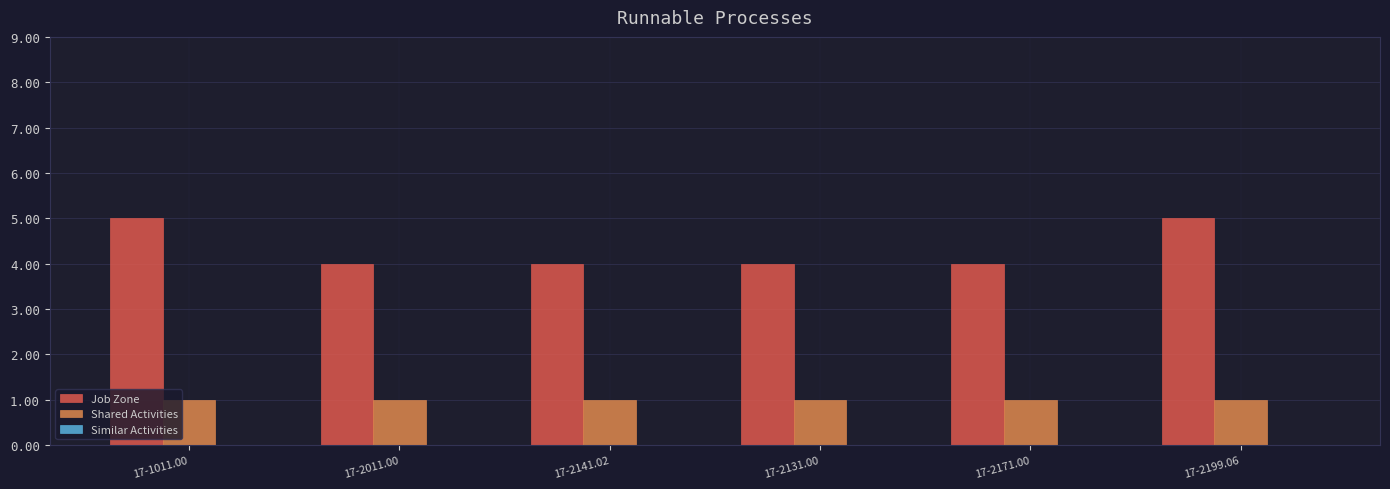

How many data points does each series have?

6